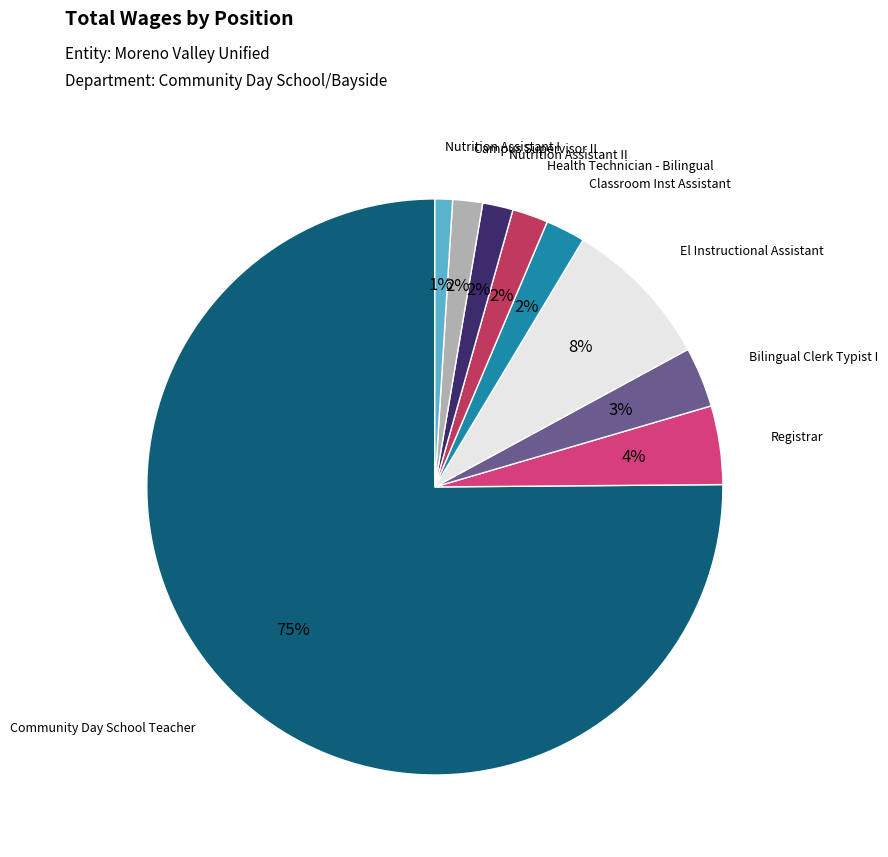

To the nearest percent, what is the average slice percentage?

11%